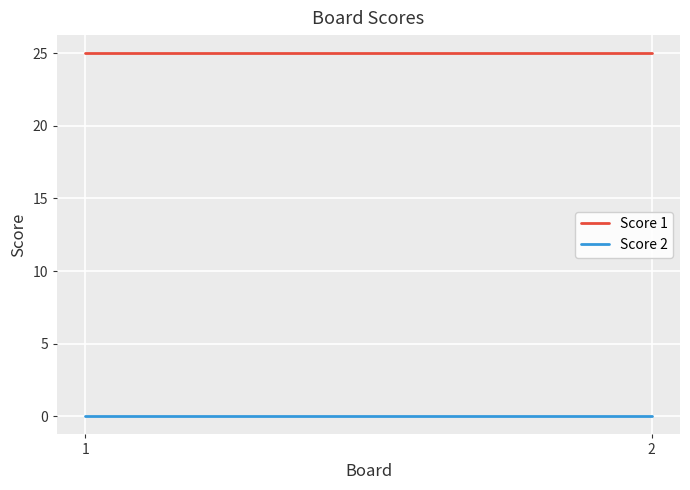

Rank the categories by Score 2 value from highest to lowest.

1, 2